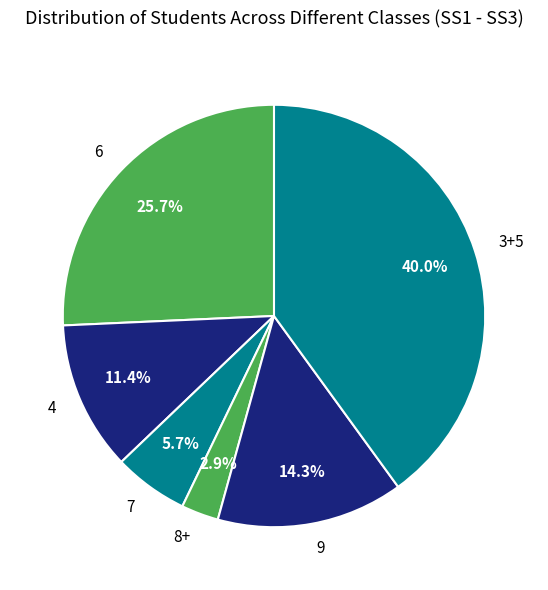

Is there any slice that represents more than half of the pie?

No